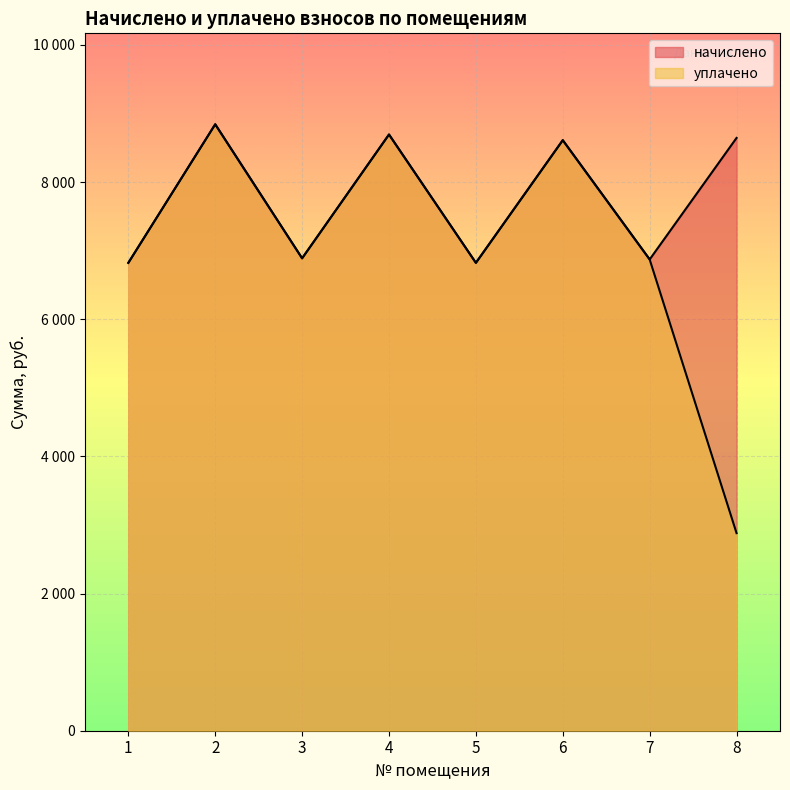

What is the value of the начислено point at the 3rd from the left?

6889.0